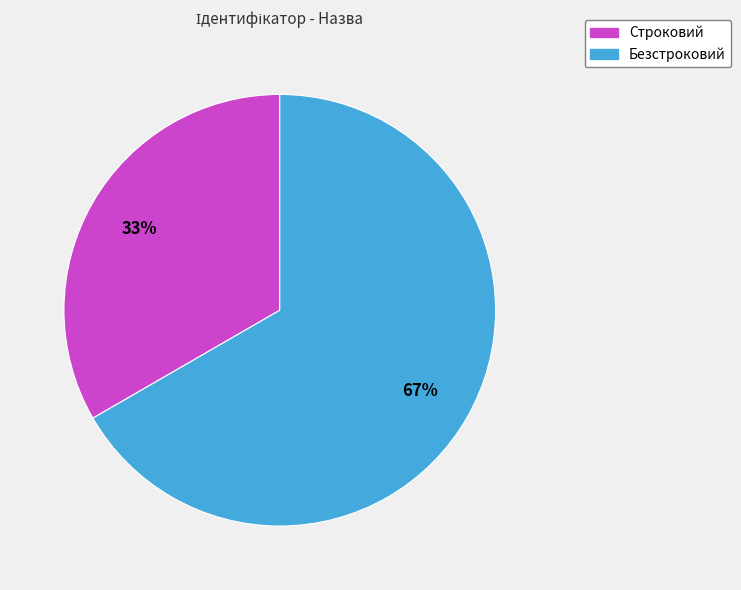

Rank the categories by value from highest to lowest.

Безстроковий, Строковий